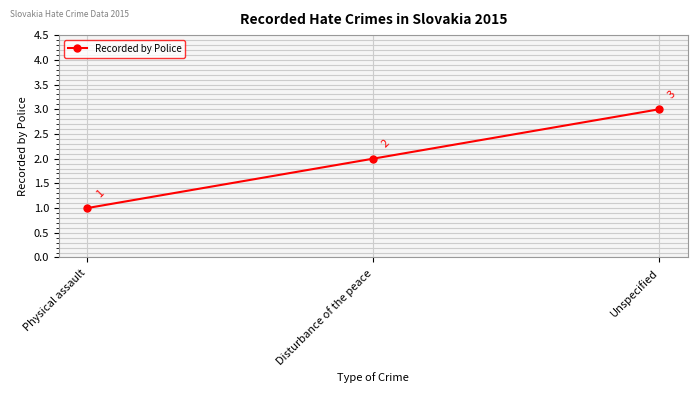

What is the difference between the values at Physical assault and Disturbance of the peace?

1